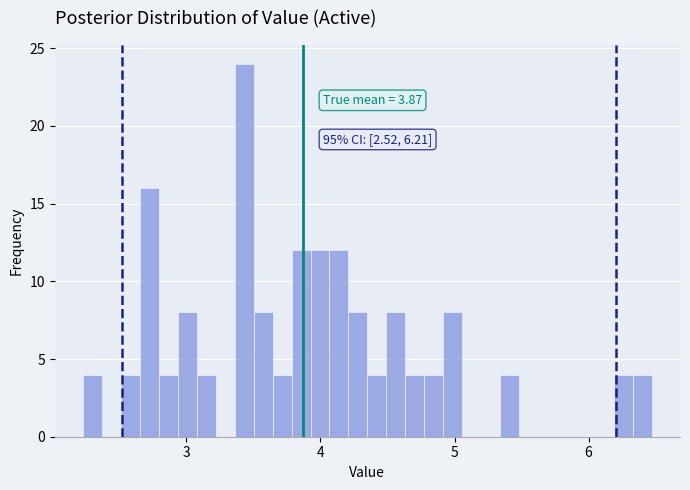

Read against the x-axis, roughly where is the centre of the tallest bar?

3.4